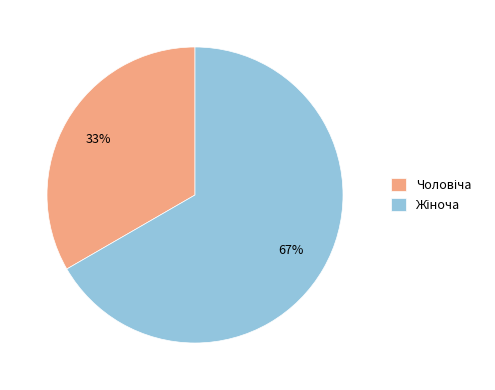

To the nearest percent, what is the average slice percentage?

50%